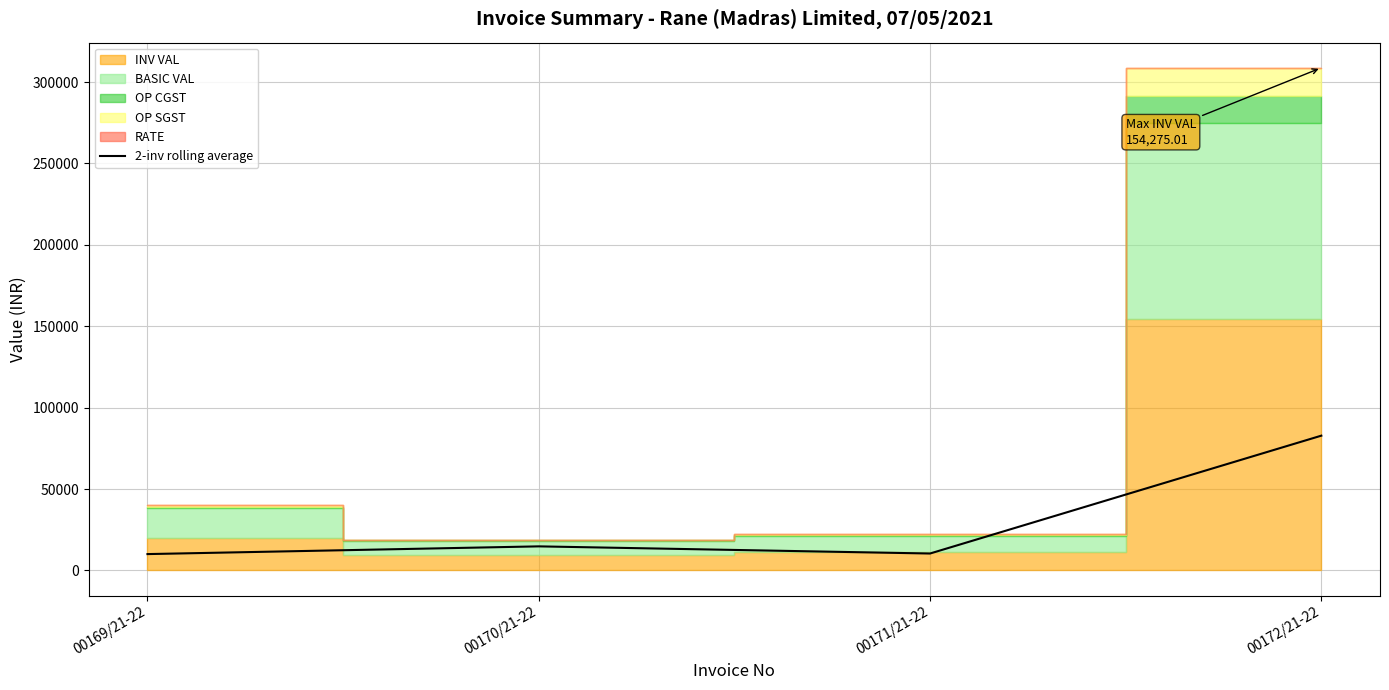

At which category does 2-inv rolling average reach its first local peak?

00170/21-22